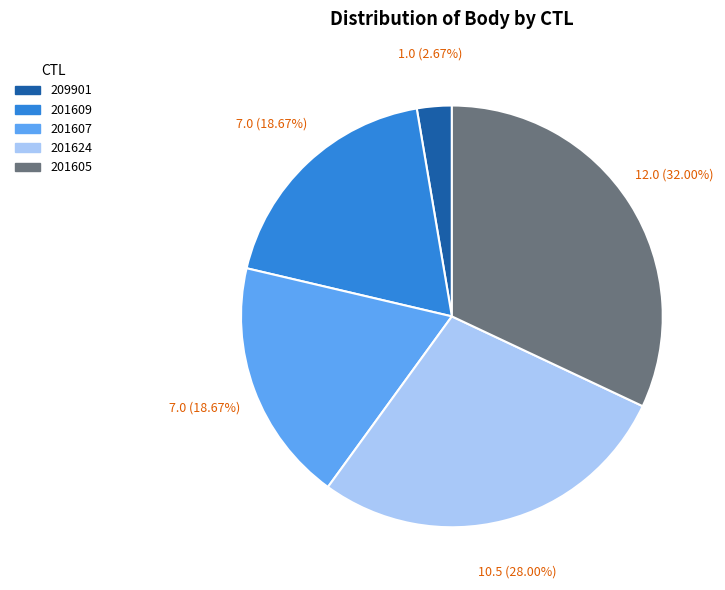

Approximately how many times larger is the value at 209901 compared to 201624?

0.1